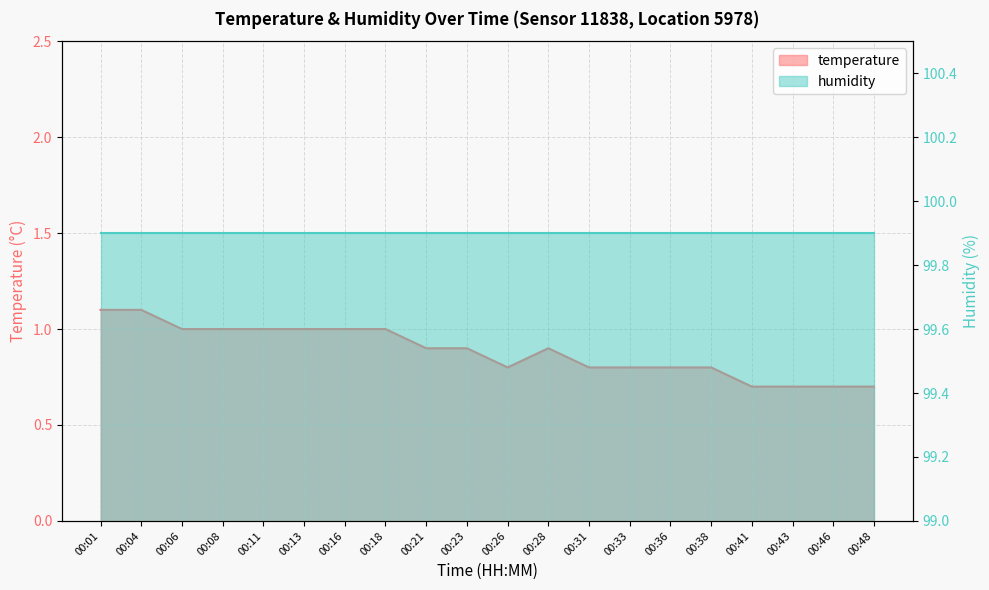

What is the difference between the values at 00:31 and 00:28?

0.1